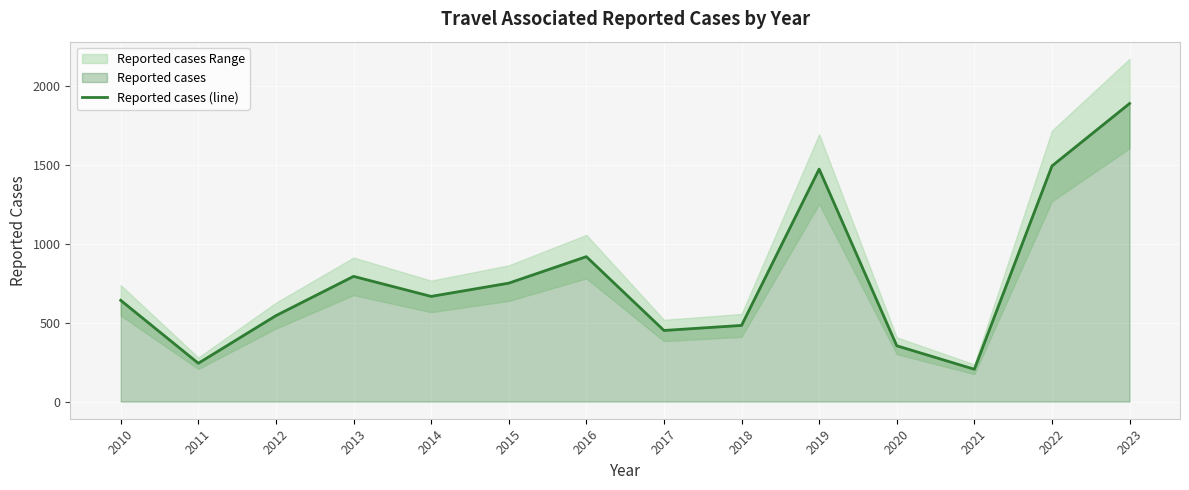

Reading left to right, list all the values displayed in this chart.

2010=642	2011=243	2012=545	2013=794	2014=667	2015=751	2016=919	2017=451	2018=483	2019=1474	2020=354	2021=205	2022=1494	2023=1890